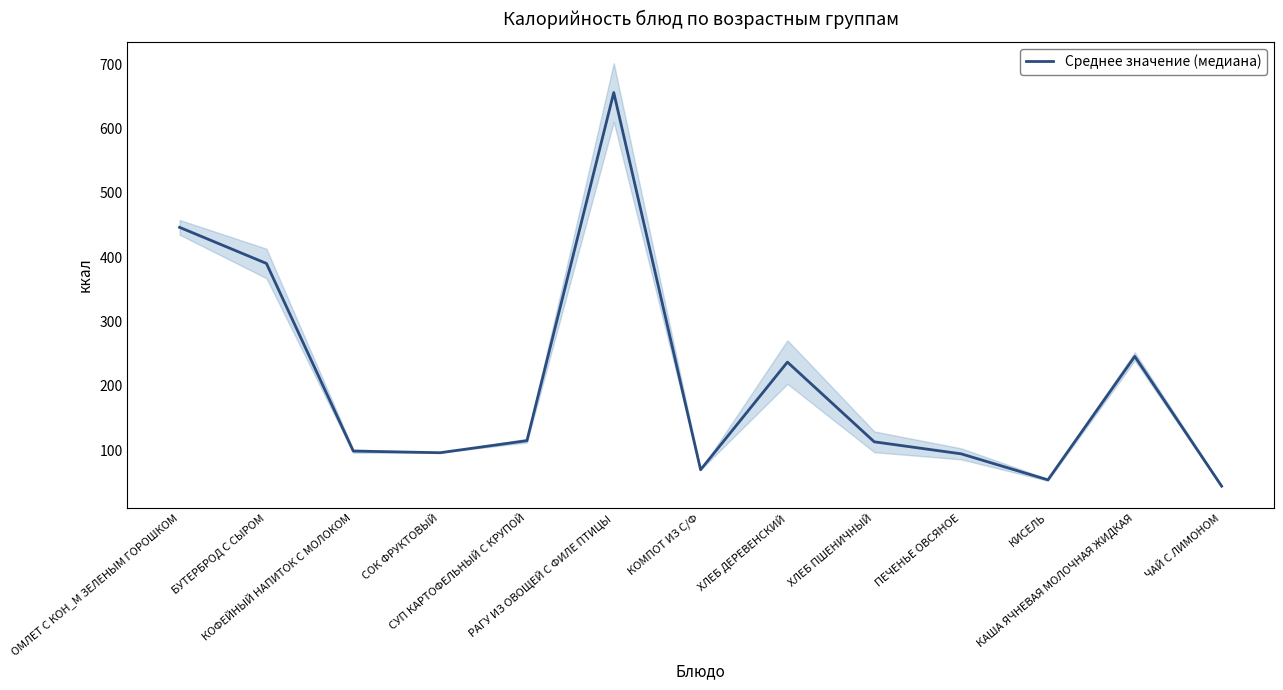

True or false: there are more than 1 points higher than both neighbors.

True